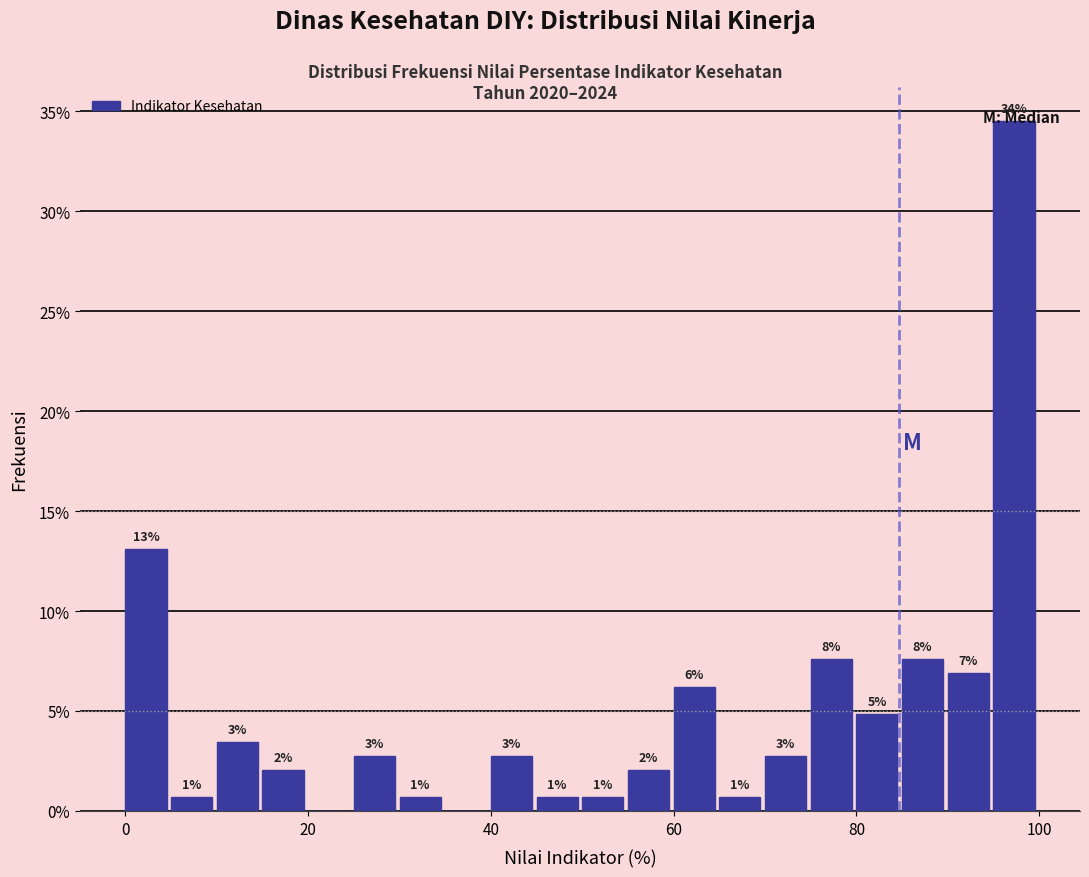

Around what value on the x-axis is the tallest bar? Give the approximate position of its centre, as read against the axis.

98